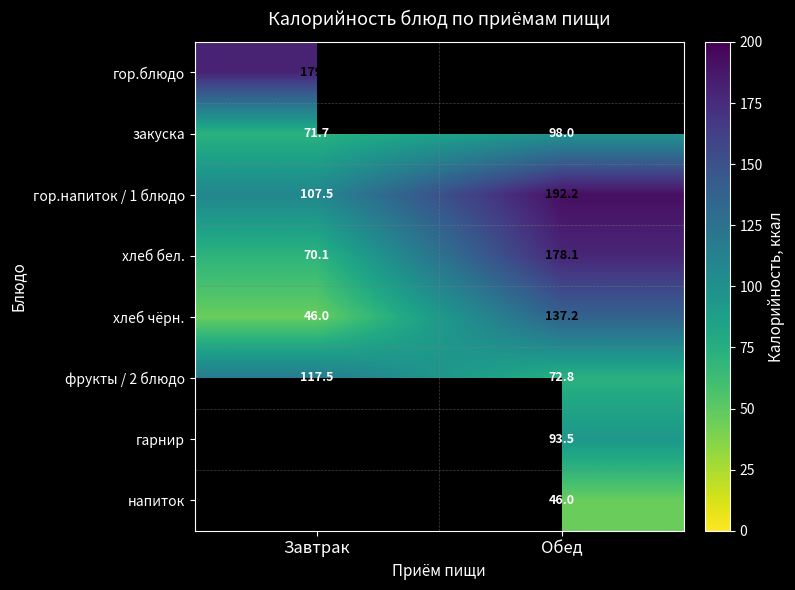

How many distinct data groups are displayed?

8